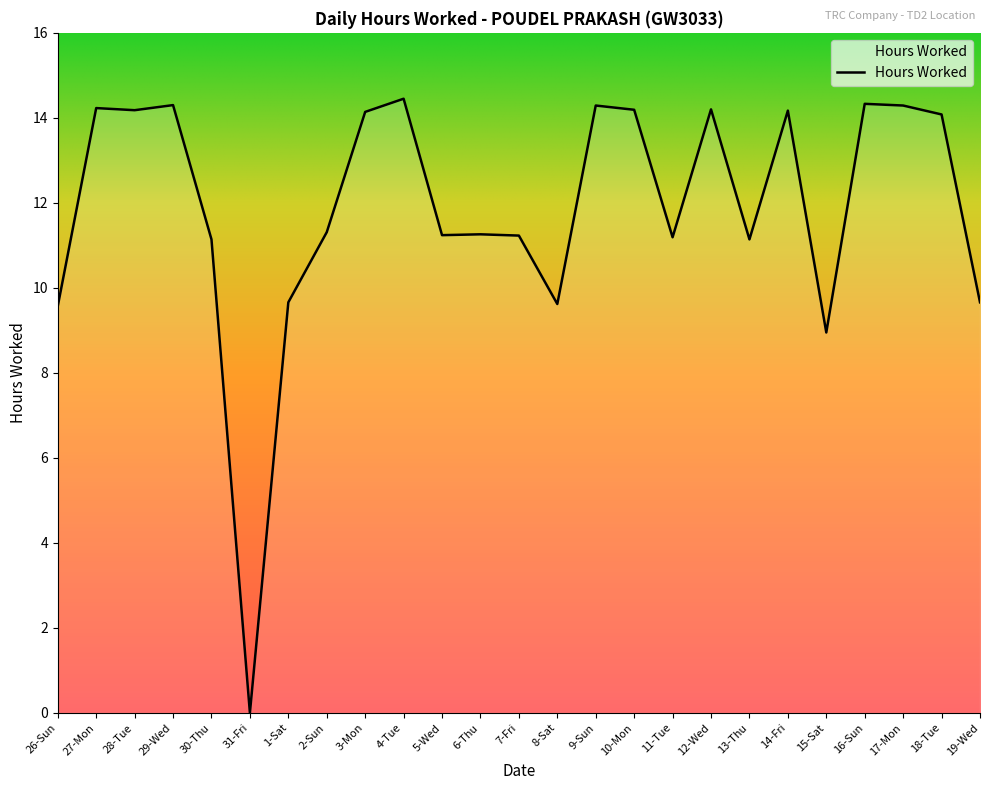

At which category does the chart reach its minimum across all series?

31-Fri